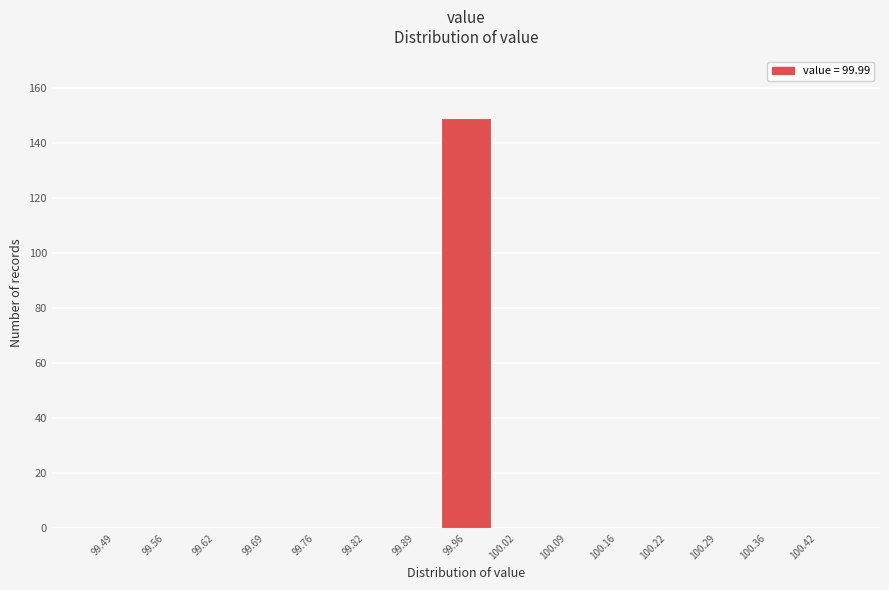

Reading left to right, transcribe all the data shown in this chart.

99.49=0	99.56=0	99.62=0	99.69=0	99.76=0	99.82=0	99.89=0	99.96=149	100.02=0	100.09=0	100.16=0	100.22=0	100.29=0	100.36=0	100.42=0